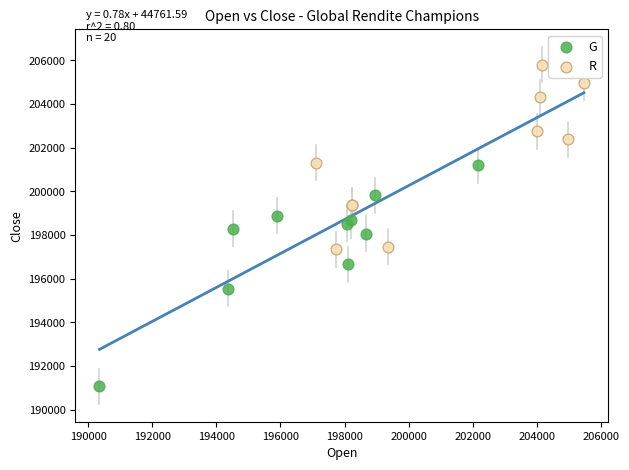

Which series has the largest Y range (max minus min)?

G